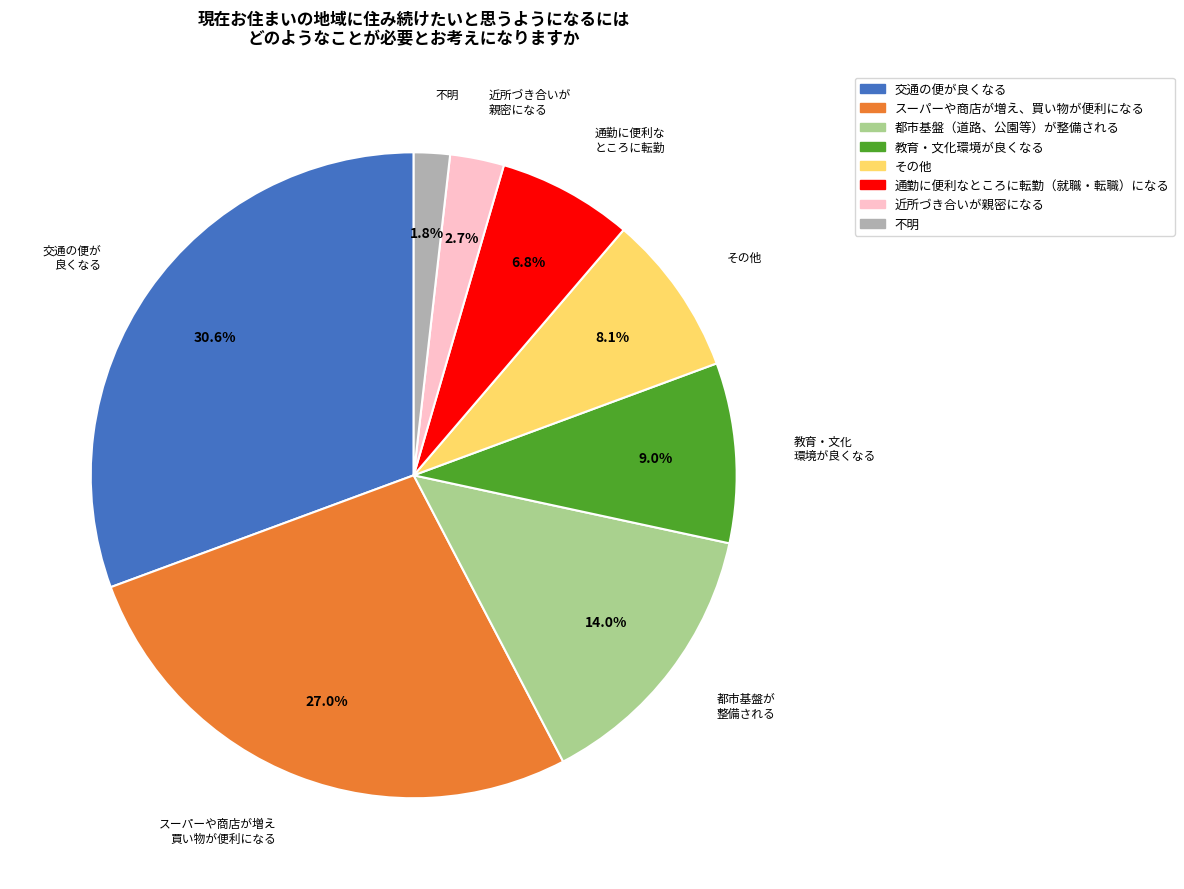

Is there any slice that represents more than half of the pie?

No